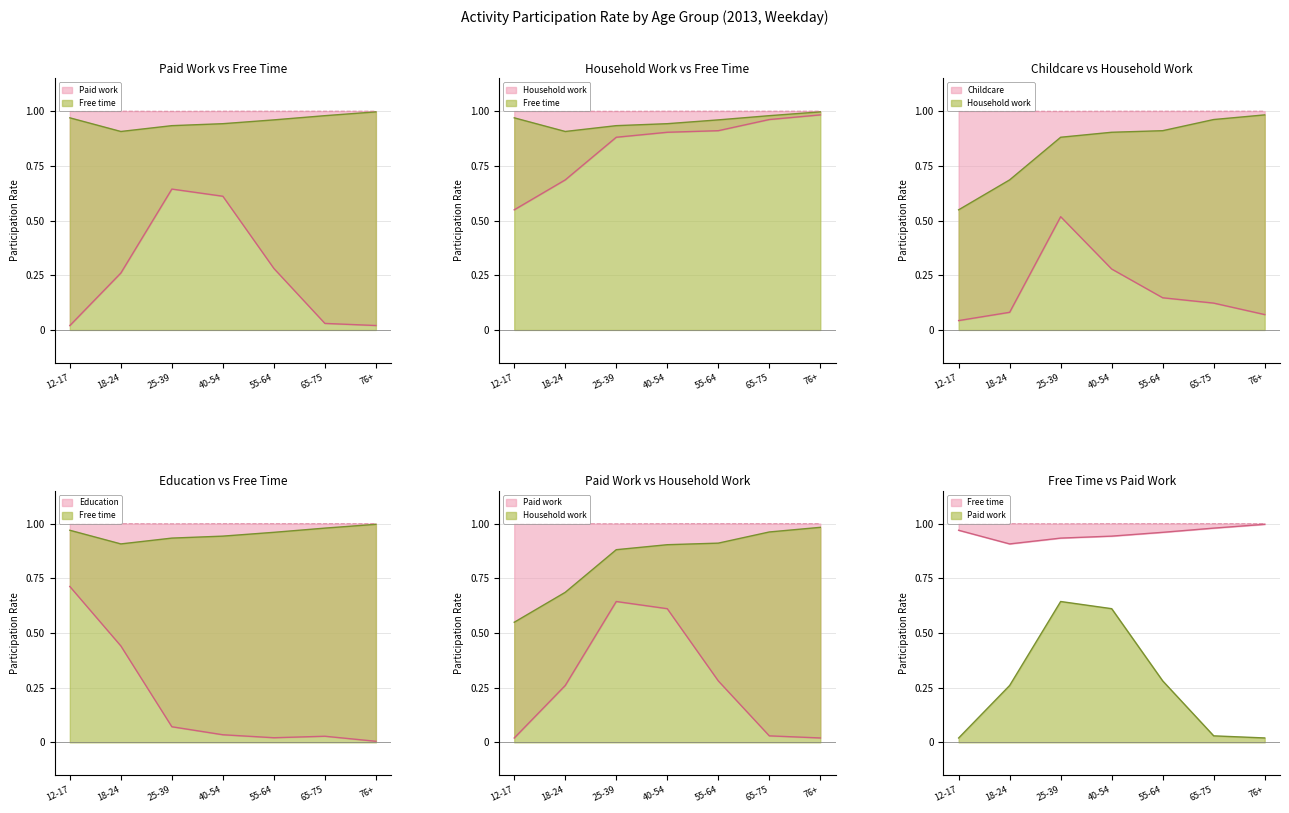

At which label does Paid work reach its peak?

25-39